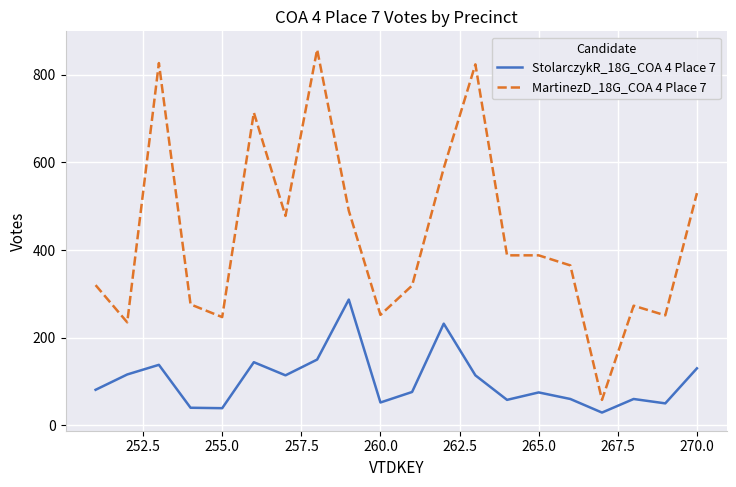

What is the difference between the maximum and minimum values in the MartinezD_18G_COA 4 Place 7 series?

800